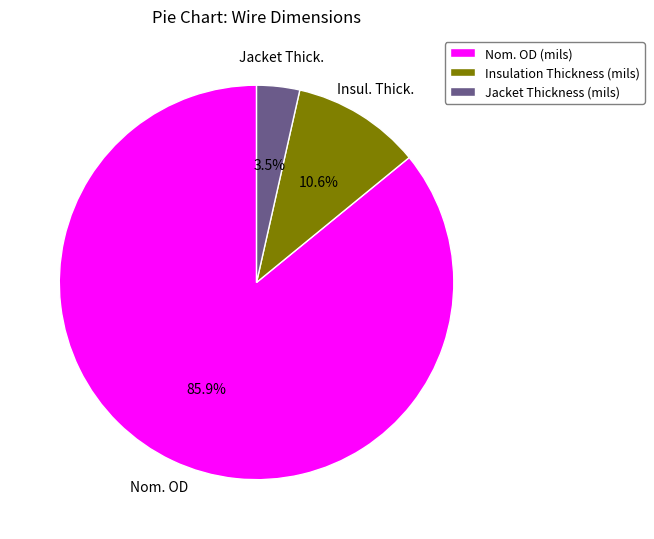

Between Insulation Thickness (mils) and Jacket Thickness (mils), which is larger?

Insulation Thickness (mils)